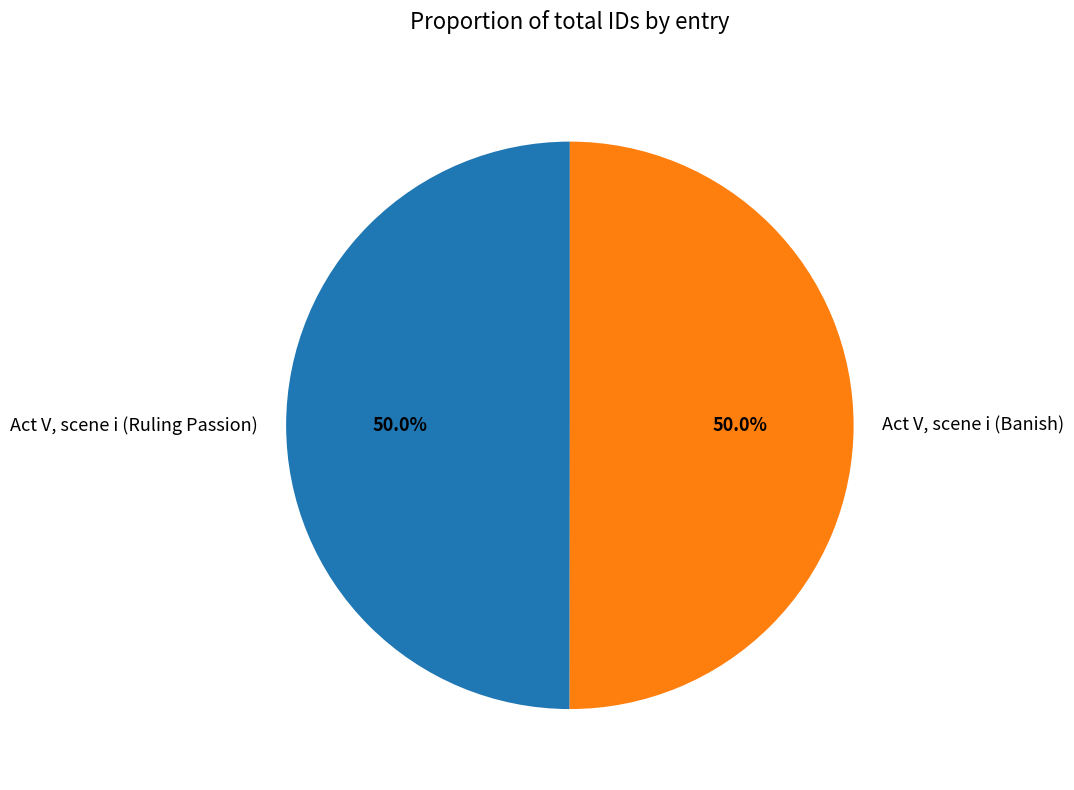

What portion of the pie excludes Act V, scene i (Ruling Passion)?

50.0%